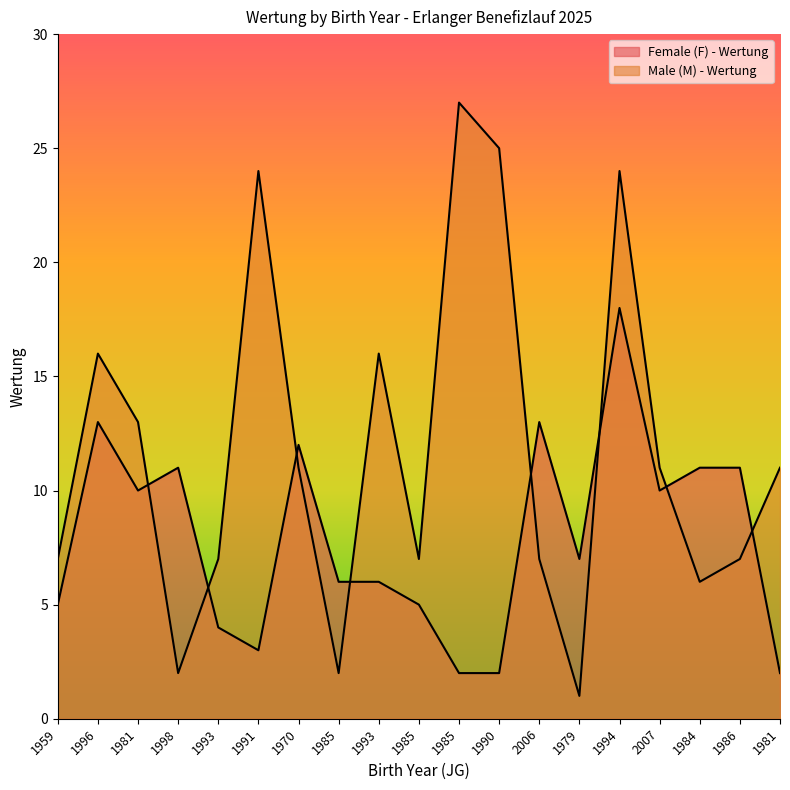

At which category is the sum across all series the highest?

1994